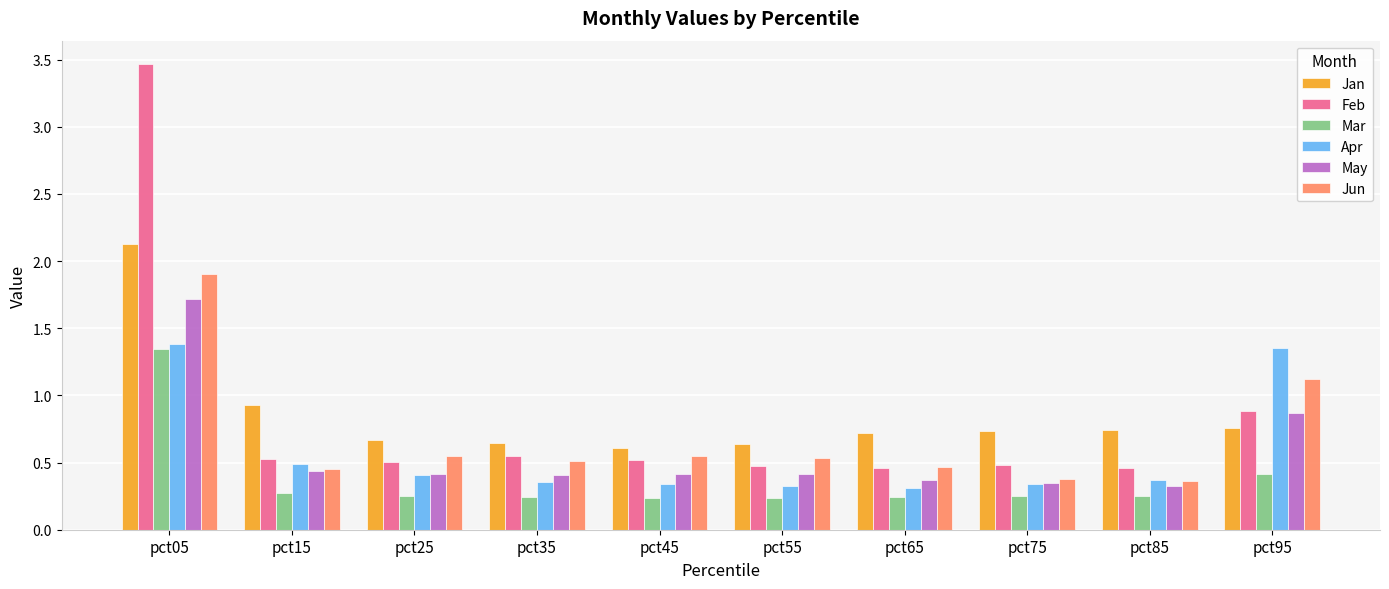

List the series in order of their peak value, highest first.

Feb, Jan, Jun, May, Apr, Mar